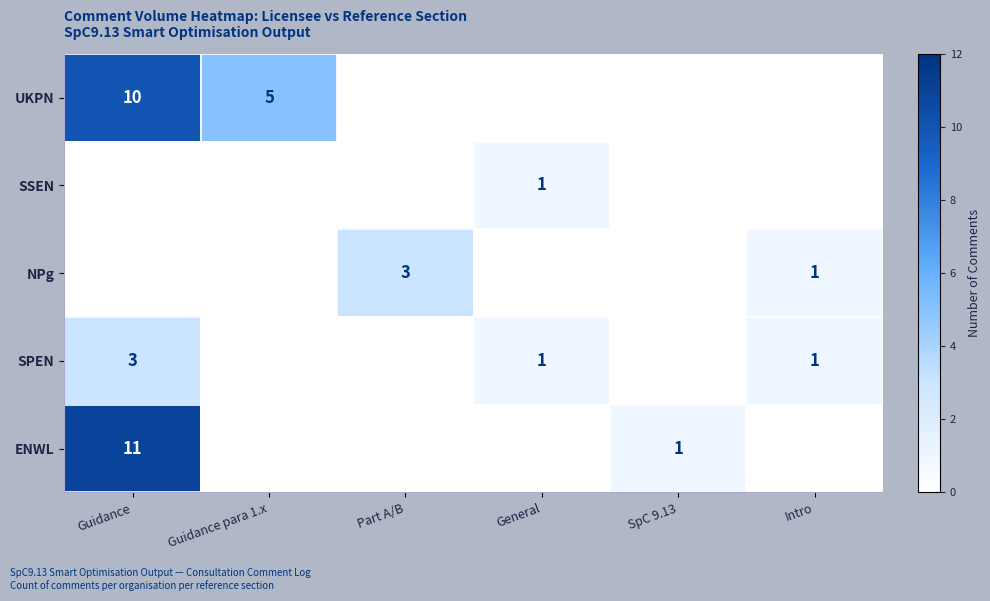

The value of NPg at Intro is 0. True or false?

False